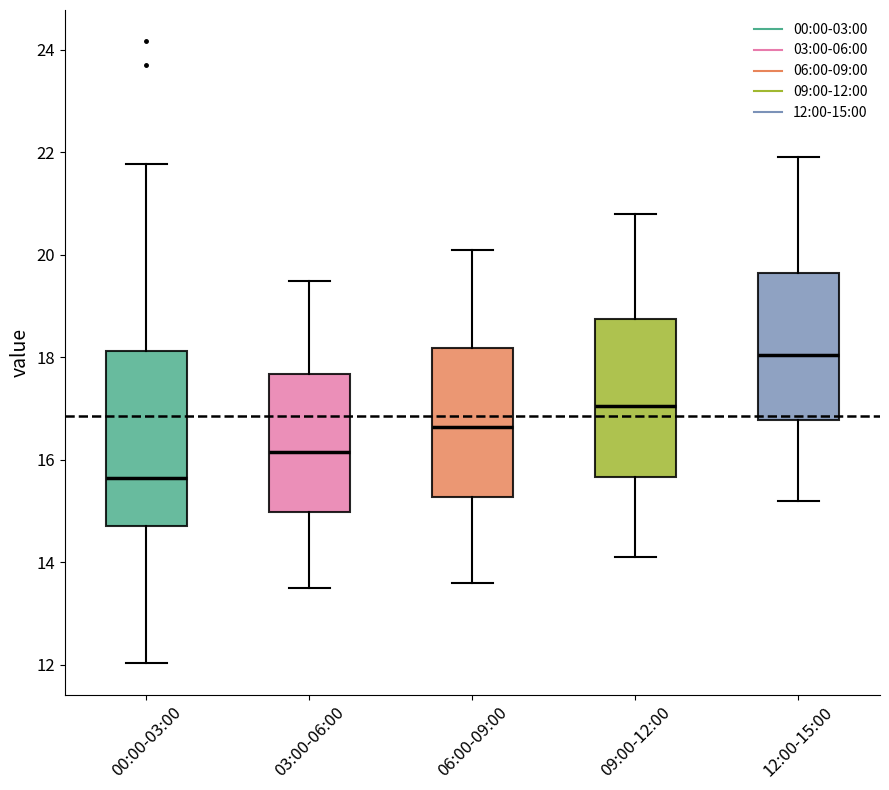

Which box's median line is the lowest?

00:00-03:00